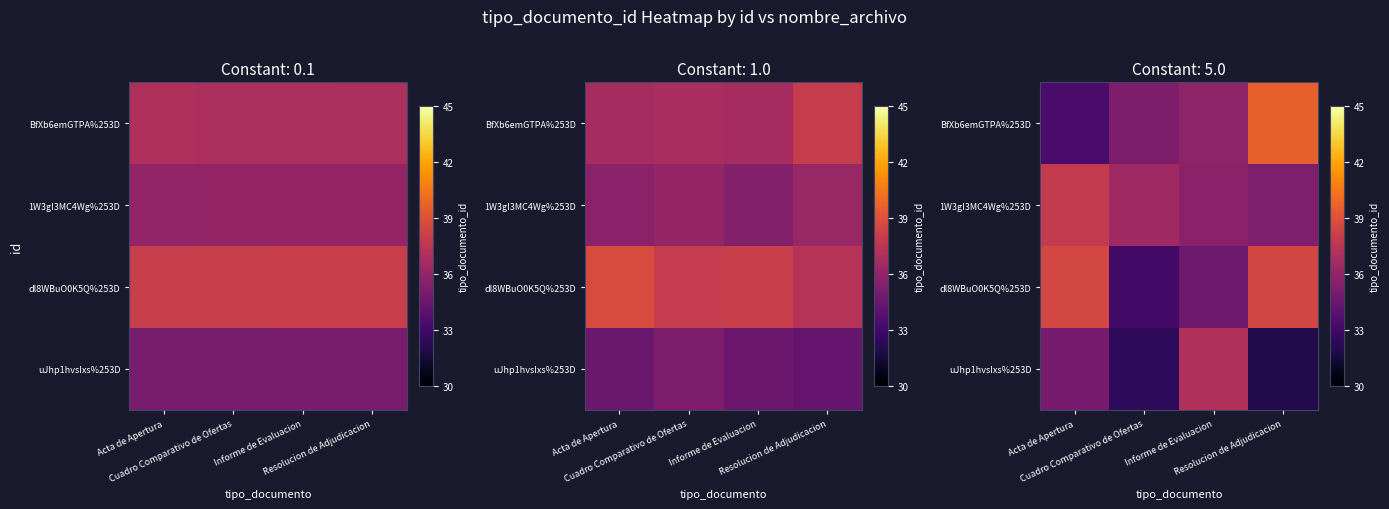

What is the maximum value for uJhp1hvsIxs%253D?

37.1